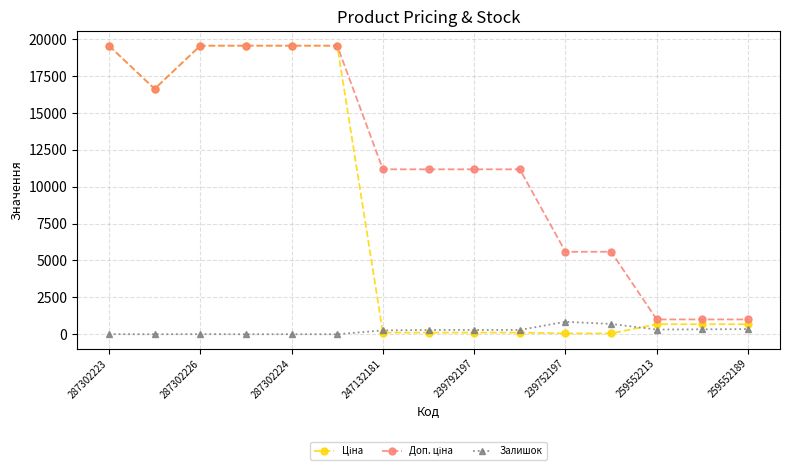

What is the greatest value displayed?

19564.9